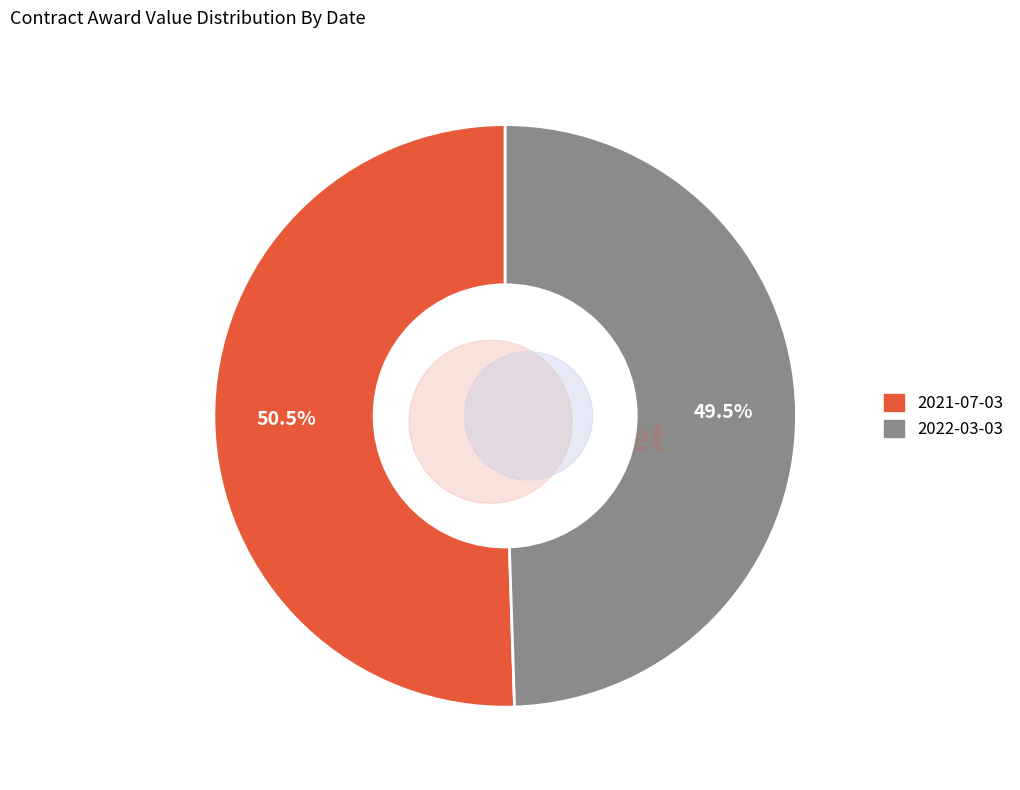

Which category has the biggest portion of the pie?

2021-07-03